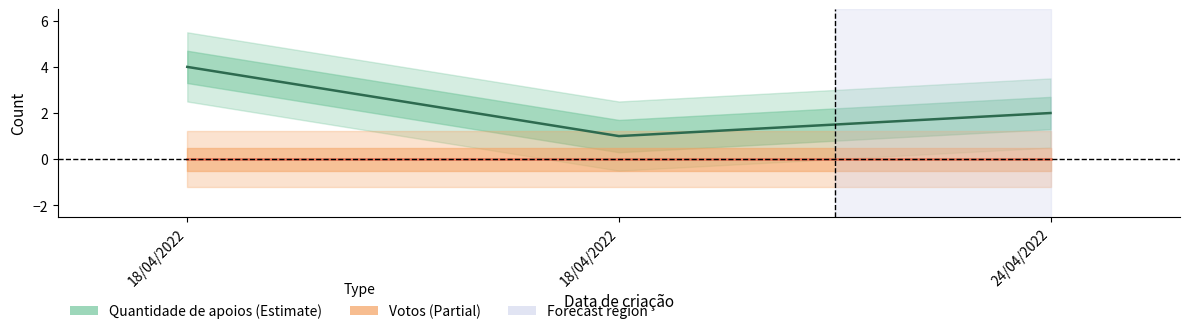

What is the minimum value for Quantidade de apoios?

1